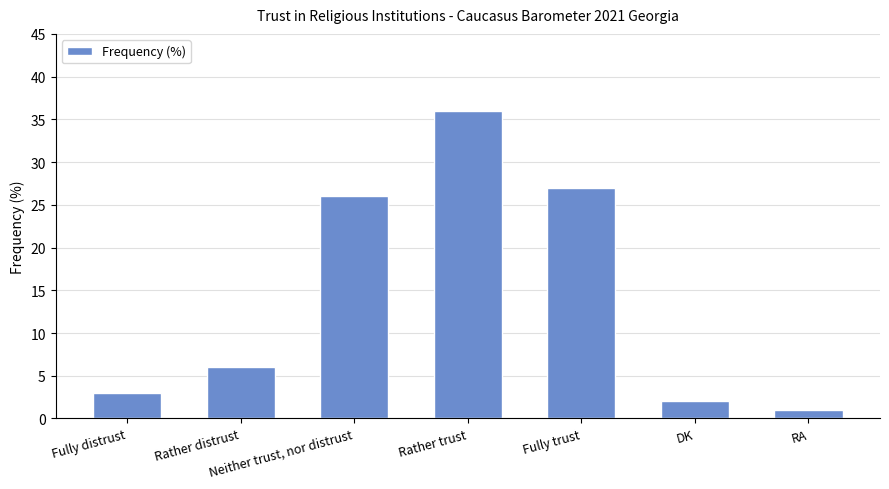

True or false: the data shows 40 at Neither trust, nor distrust.

False